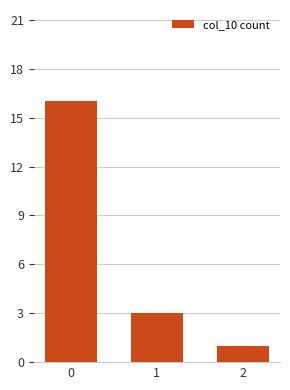

How many values are below 3?

1